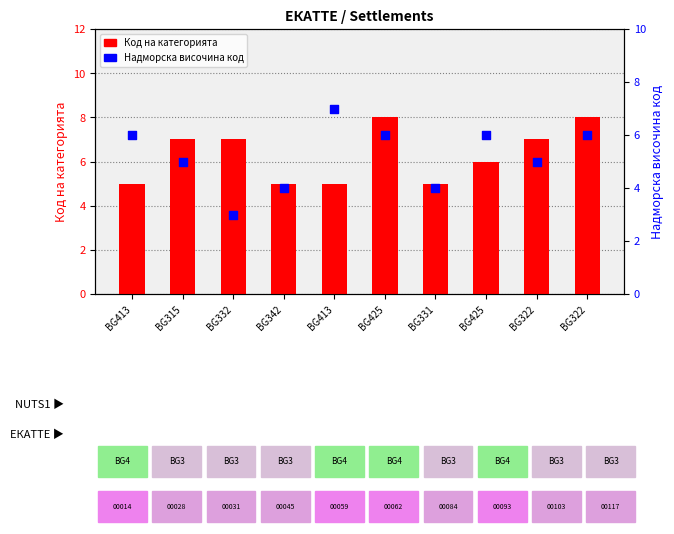

Which series has the widest spread of Y values?

Надморска височина код